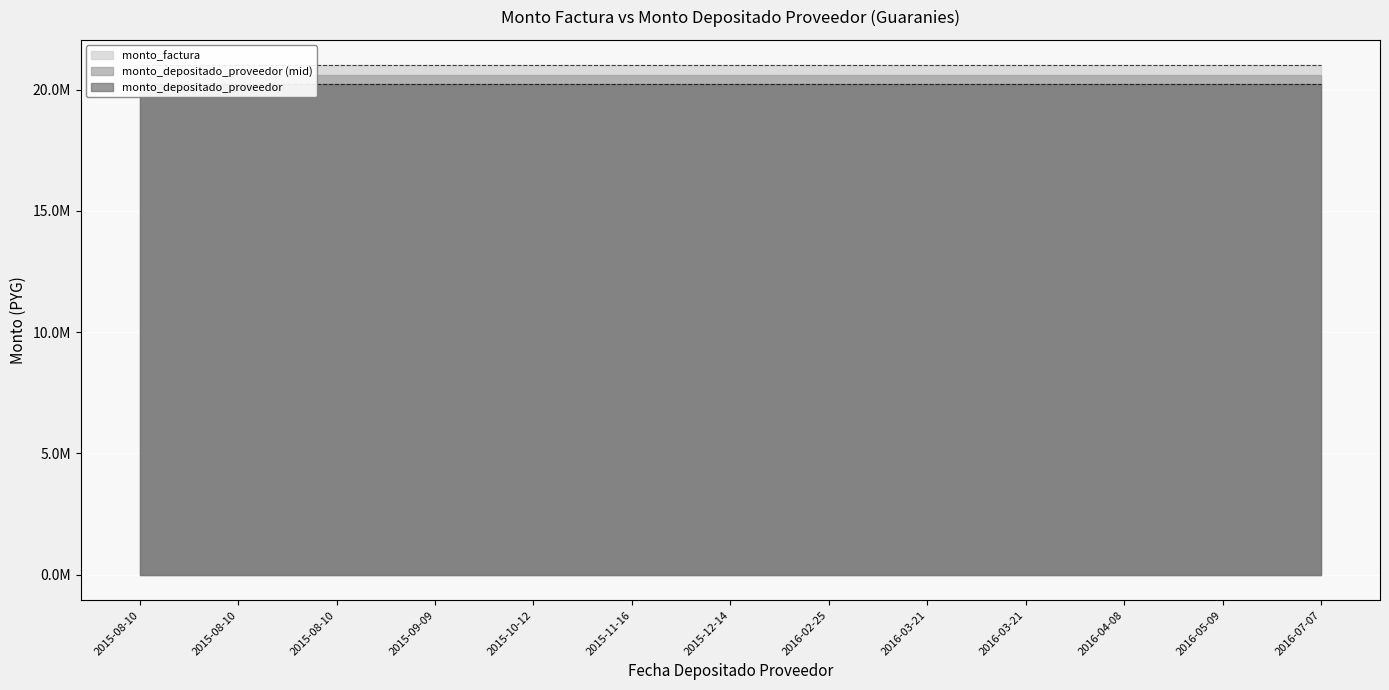

How many lines are shown in the chart?

2